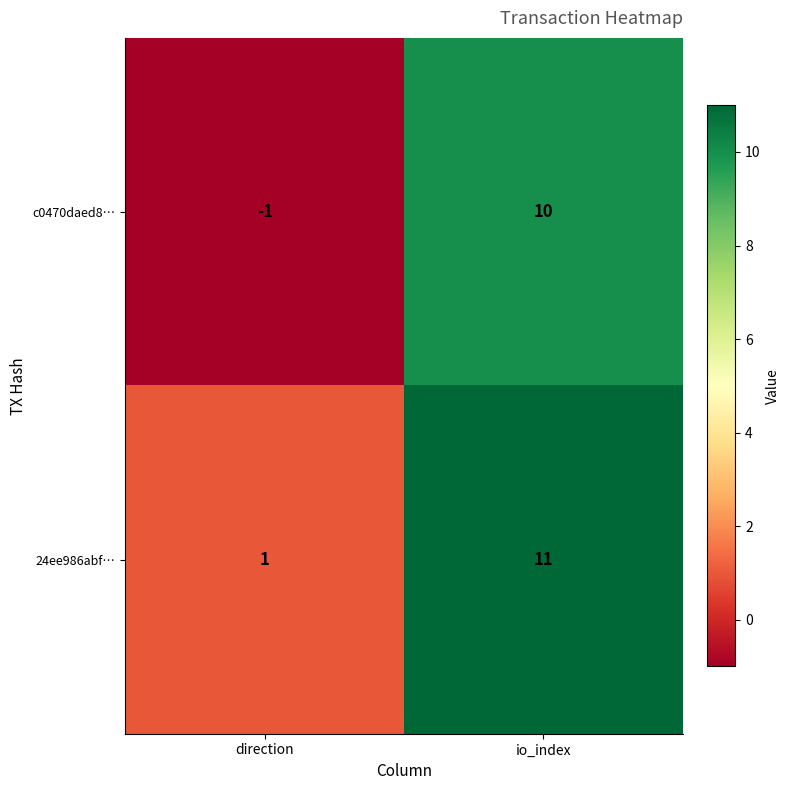

What is the sum of all c0470daed8… values?

9